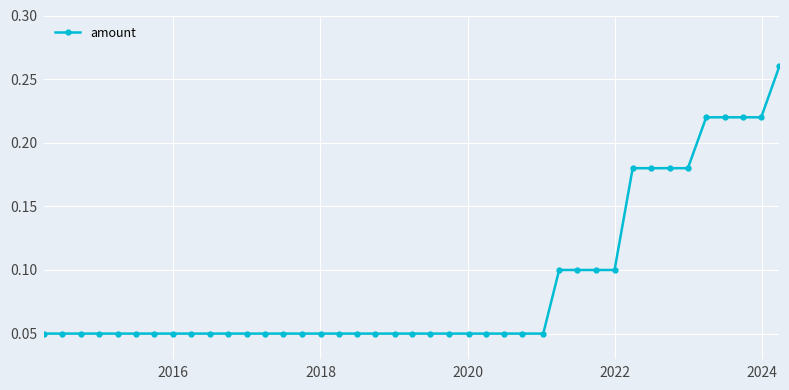

What is the sum of all values?

3.7